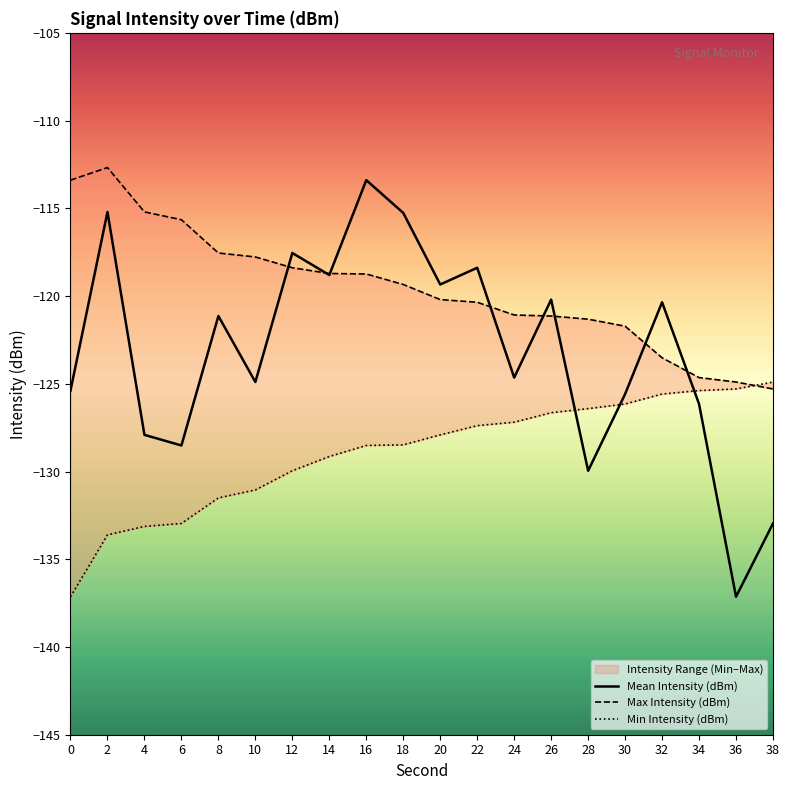

True or false: Mean Intensity (dBm) and Min Intensity (dBm) intersect in this chart.

True